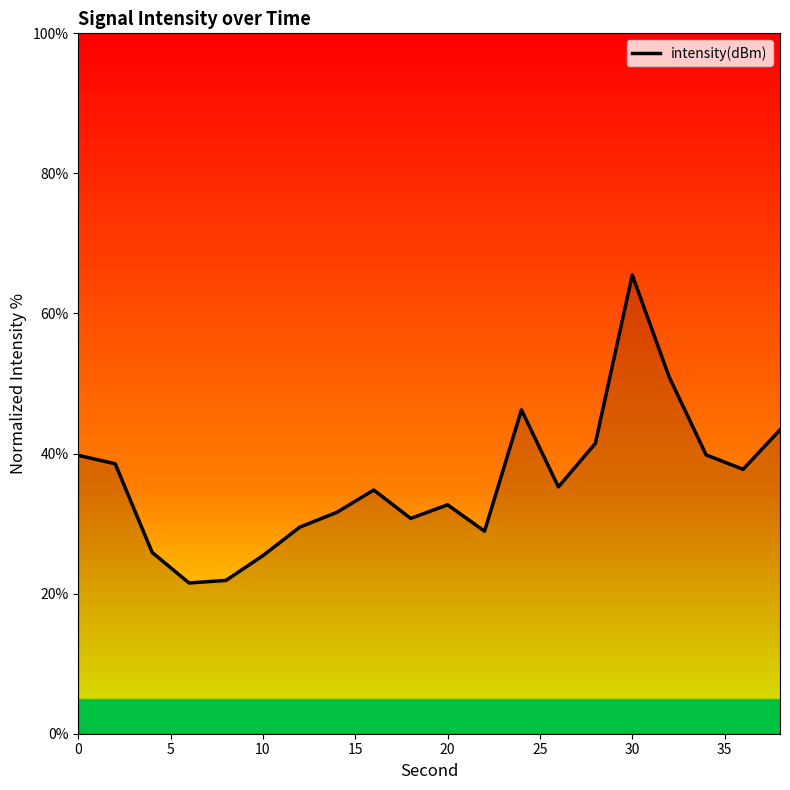

What is the sum of all values?

721.6